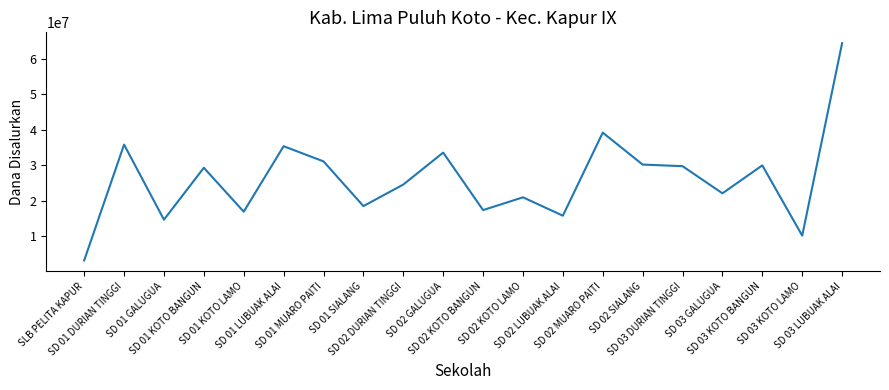

What is the difference between the maximum and minimum values?

61200000